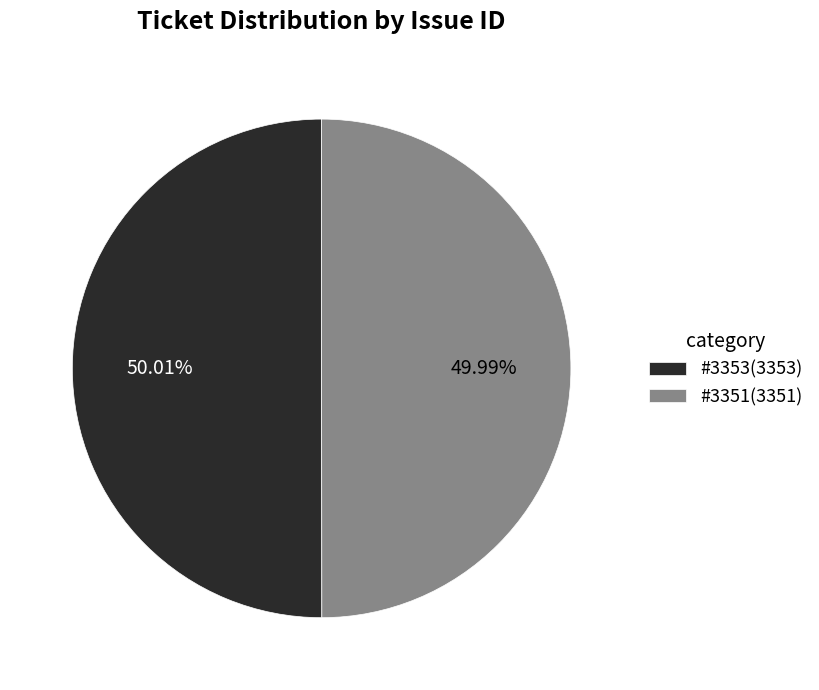

Does any single category account for the majority?

Yes